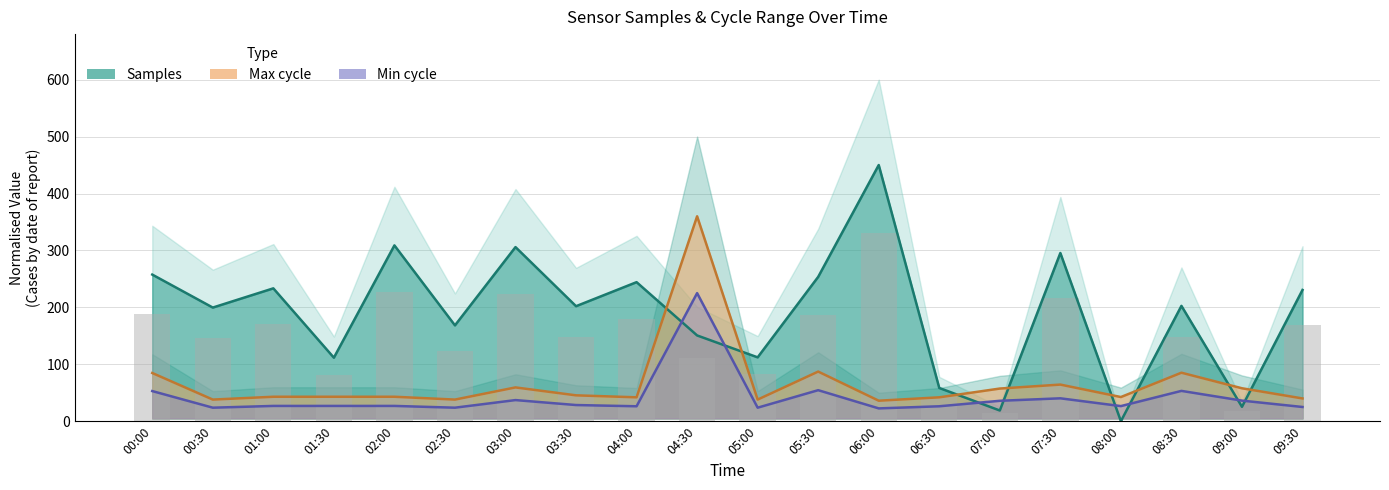

Rank the categories by Samples value from lowest to highest.

08:00, 07:00, 09:00, 06:30, 01:30, 05:00, 04:30, 02:30, 00:30, 03:30, 08:30, 09:30, 01:00, 04:00, 05:30, 00:00, 07:30, 03:00, 02:00, 06:00